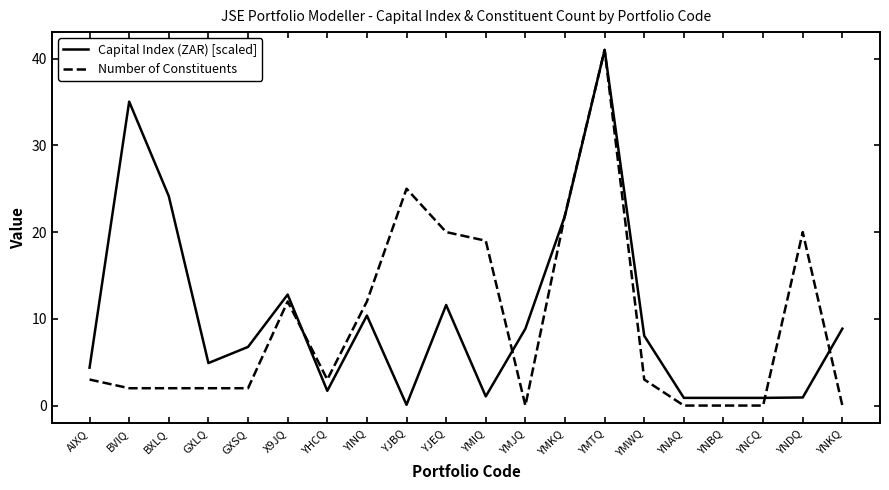

Is it true that Number of Constituents equals 23.6 at YNCQ?

False